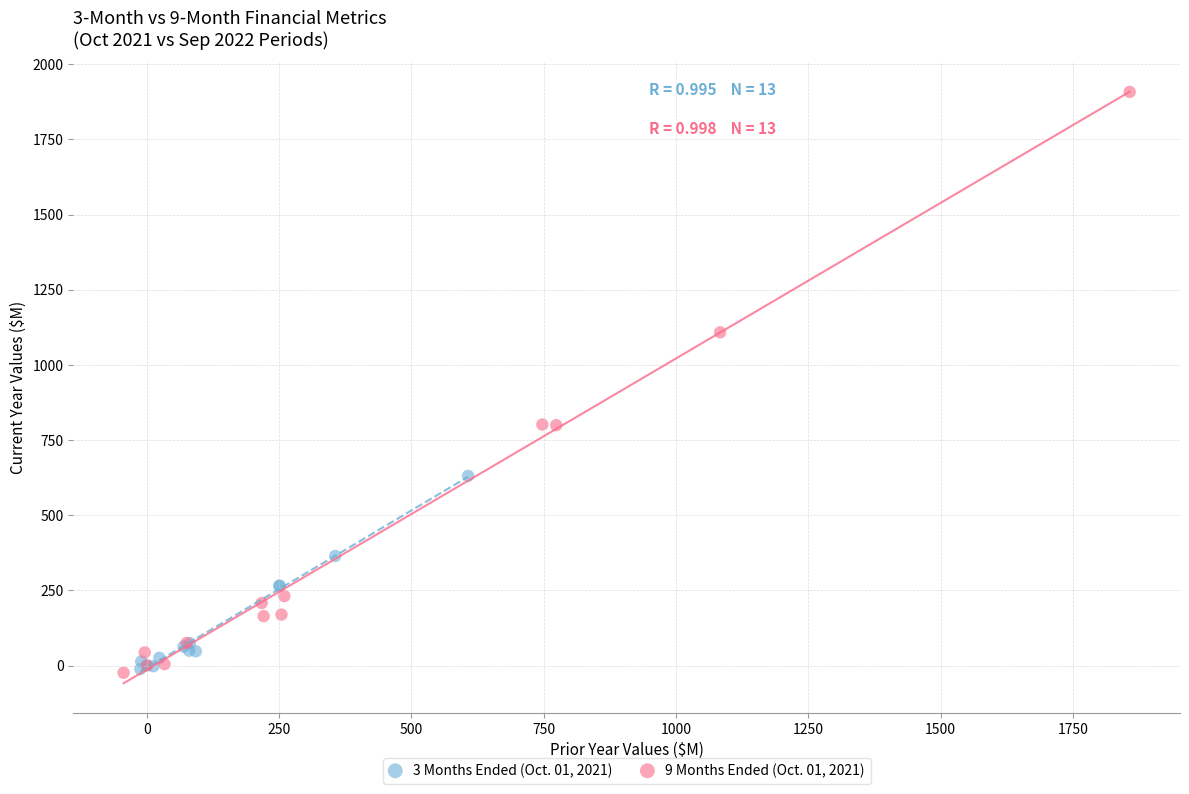

Which series contains the highest Y value?

9 Months Ended (Oct. 01, 2021)